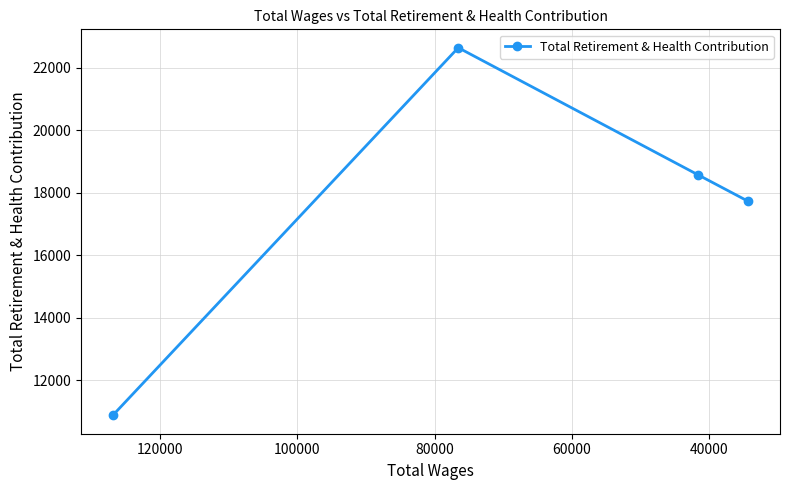

What is the value of the 2nd point from the left?

22645